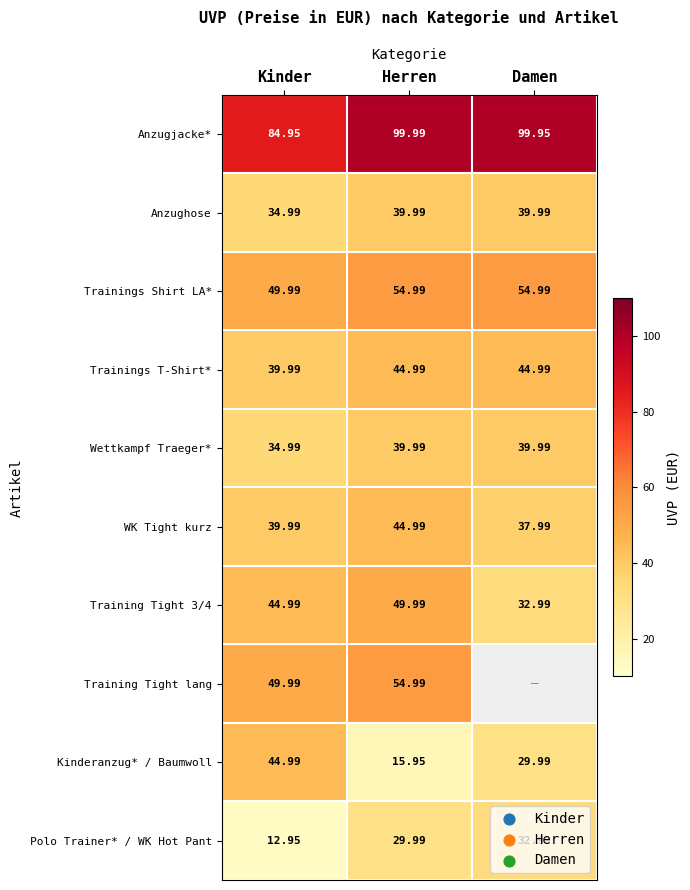

Which category has the lowest value in the Anzugjacke* series?

Kinder